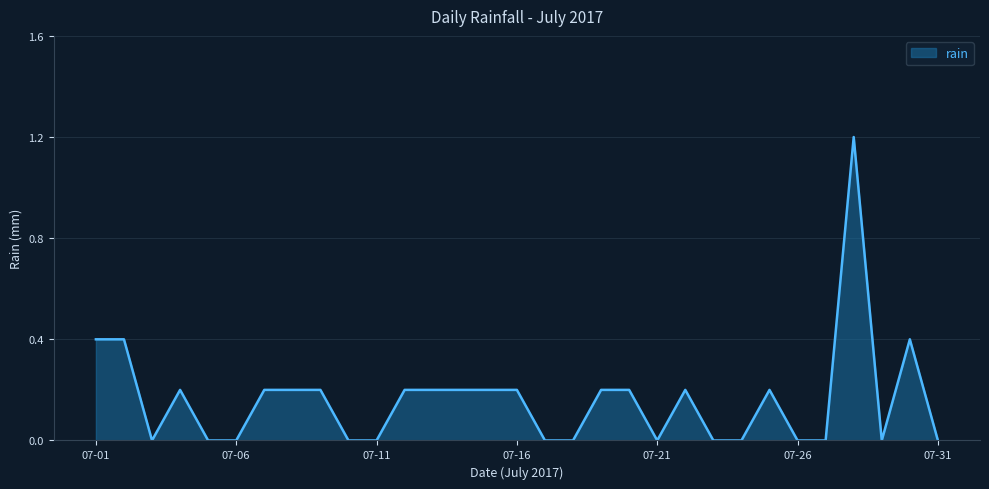

Reading left to right, transcribe all the data shown in this chart.

0.4	0.4	0.0	0.2	0.0	0.0	0.2	0.2	0.2	0.0	0.0	0.2	0.2	0.2	0.2	0.2	0.0	0.0	0.2	0.2	0.0	0.2	0.0	0.0	0.2	0.0	0.0	1.2	0.0	0.4	0.0